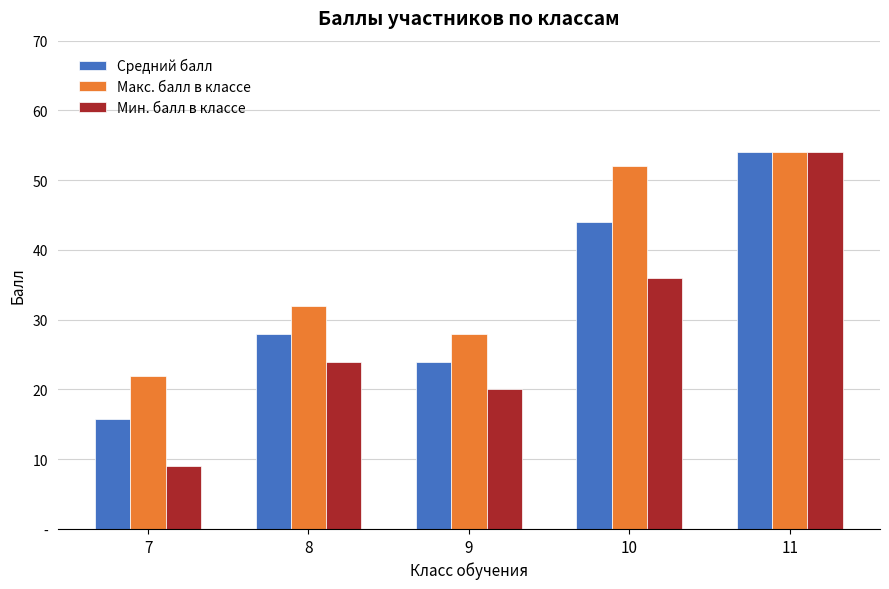

Does the chart contain stacked bars?

No